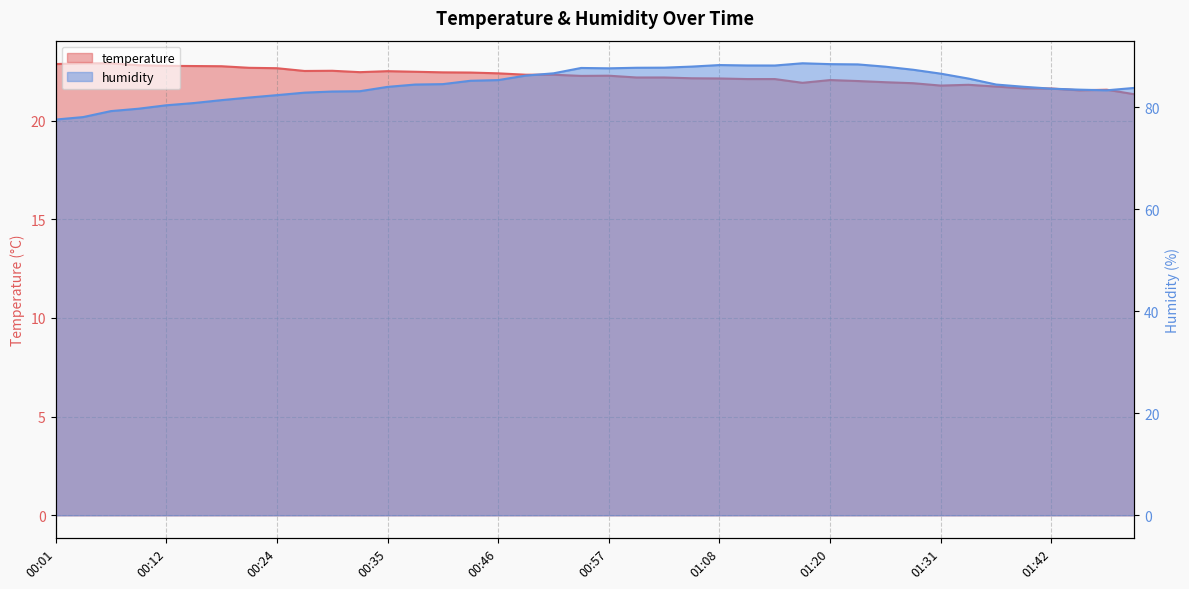

Which has a higher value, 00:21 or 00:43?

00:21